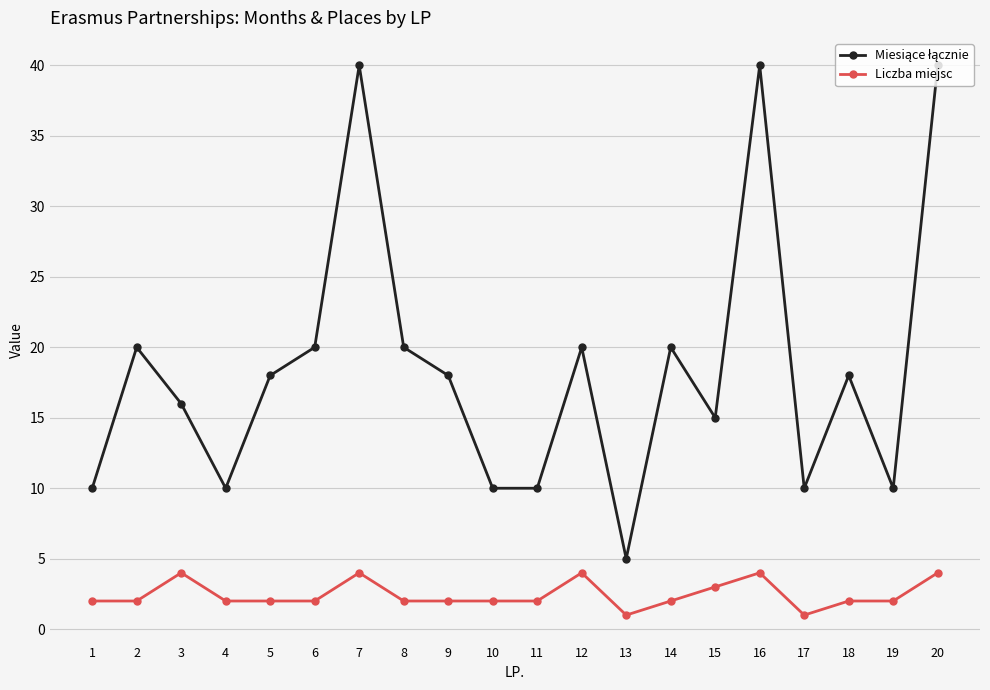

The value of Liczba miejsc at 2 is 2. True or false?

True